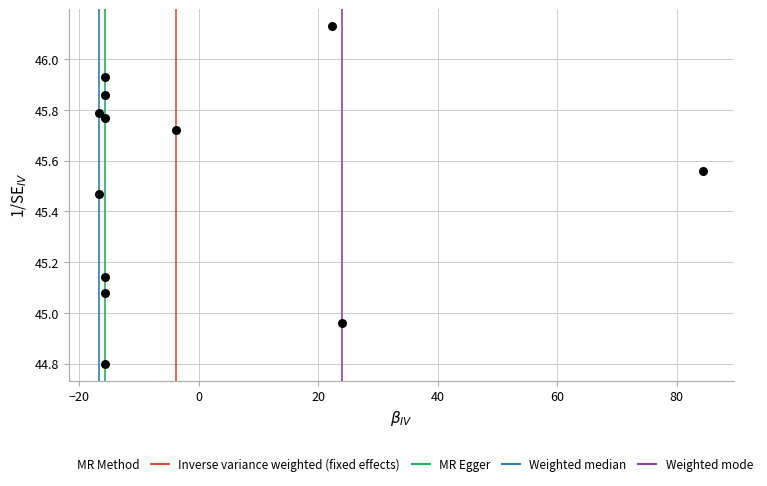

What is the range of Y values (max minus min)?

1.3